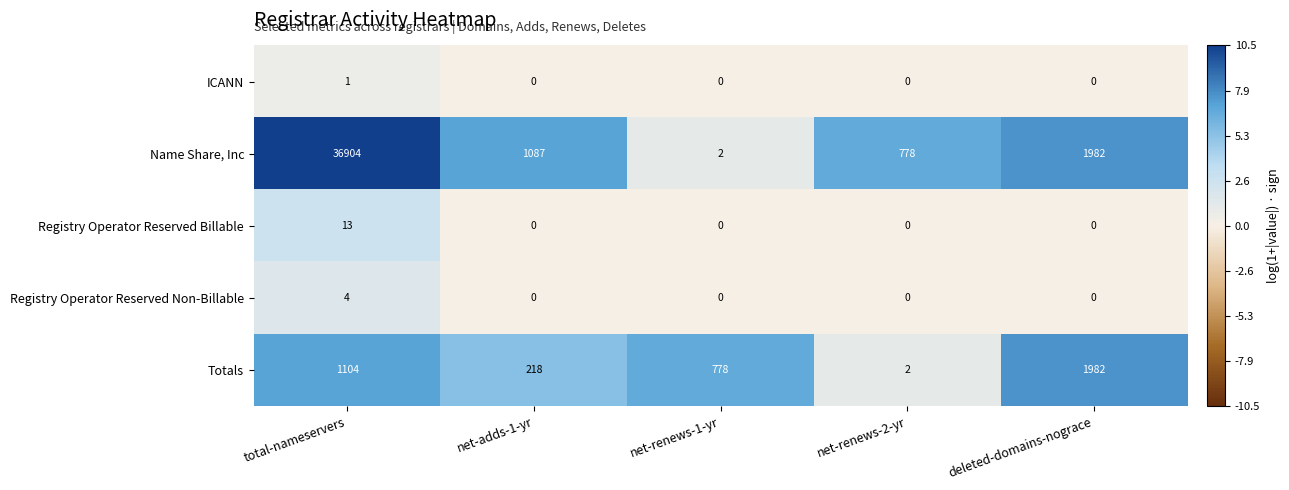

What is the difference between the highest and lowest values at total-nameservers?

36903